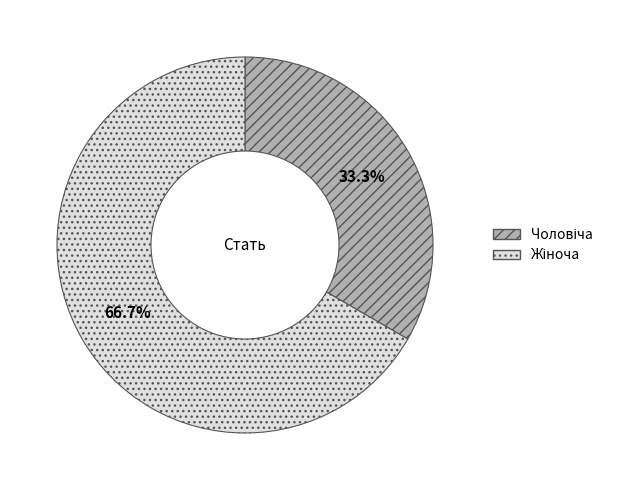

Does any single category account for the majority?

Yes